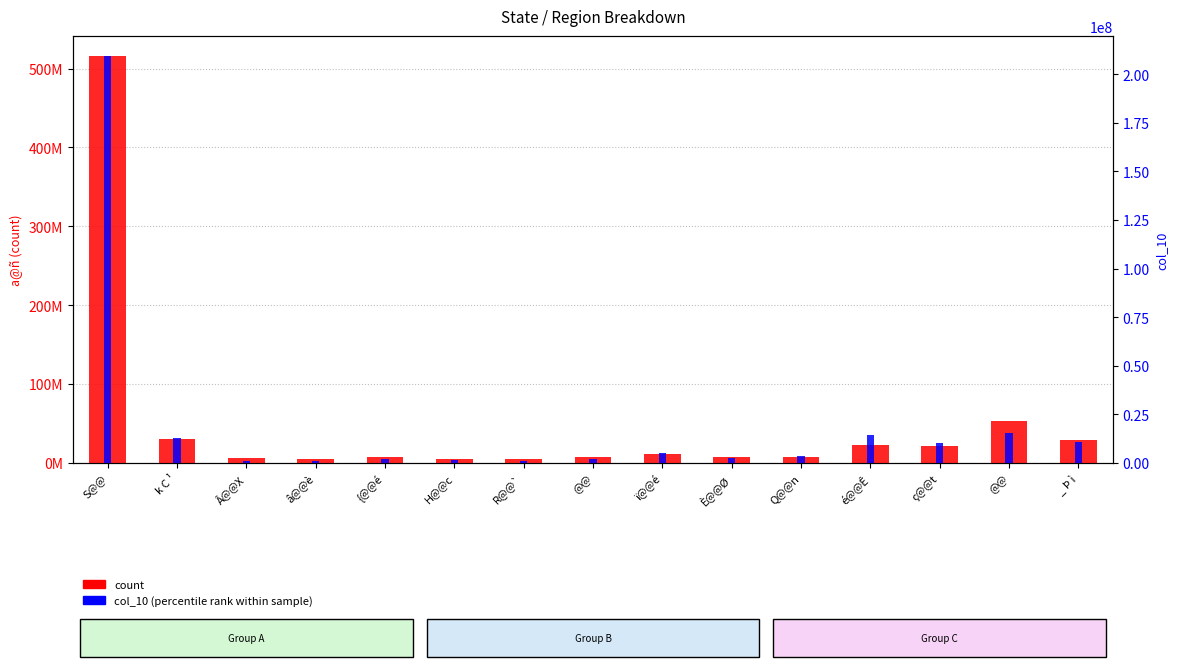

What is the sum of all count values?

735592847